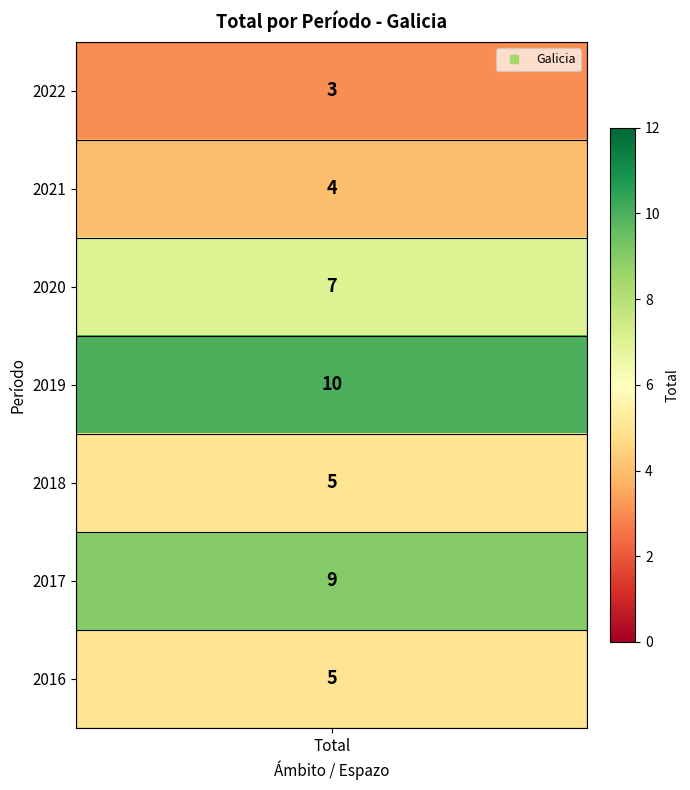

Rank the categories by value from highest to lowest.

2019, 2017, 2020, 2018, 2016, 2021, 2022